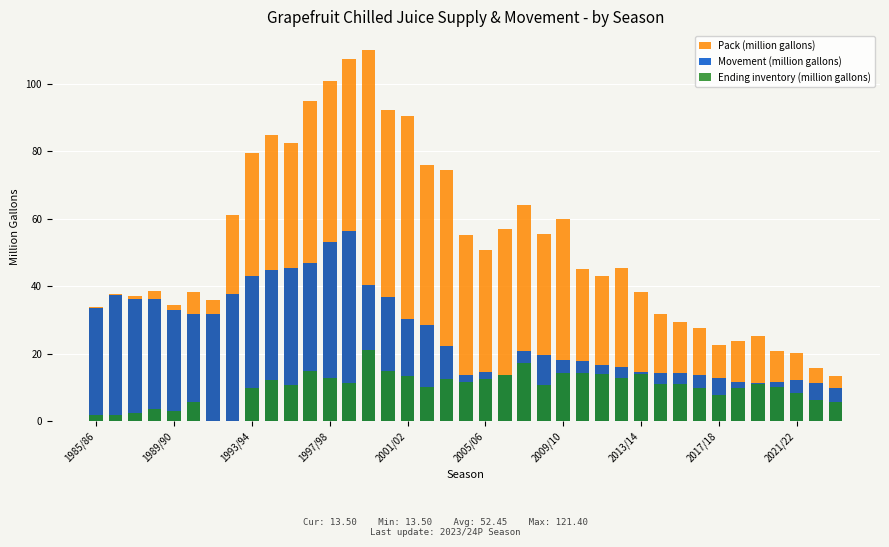

Reading right to left, list all the values displayed in this chart.

Pack (million gallons): 13.5	15.8	20.3	20.9	25.4	23.7	22.6	27.7	29.4	31.9	38.2	45.3	43.1	45.2	60.1	55.4	64.0	57.1	50.9	55.2	74.3	76.0	90.3	92.1	110.0	107.3	100.9	94.9	82.3	84.8	79.4	61.2	35.8	38.4	34.6	38.7	37.0	37.6	34.0
Movement (million gallons): 10.0	11.3	12.3	11.6	11.2	11.7	12.9	13.9	14.5	14.2	14.5	16.0	16.8	17.8	18.2	19.6	20.8	13.7	14.7	13.8	22.4	28.6	30.4	36.7	40.4	56.4	53.0	46.9	45.3	44.7	43.0	37.7	31.8	31.7	32.9	36.2	36.3	37.5	33.6
Ending inventory (million gallons): 5.8	6.2	8.5	10.2	11.0	9.9	8.0	9.9	11.2	11.1	14.1	12.9	14.0	14.3	14.3	10.7	17.4	13.8	12.5	11.7	12.5	10.3	13.4	14.9	21.2	11.4	12.9	14.8	10.9	12.2	10.0	0.0	0.0	5.7	3.1	3.8	2.5	1.9	2.0